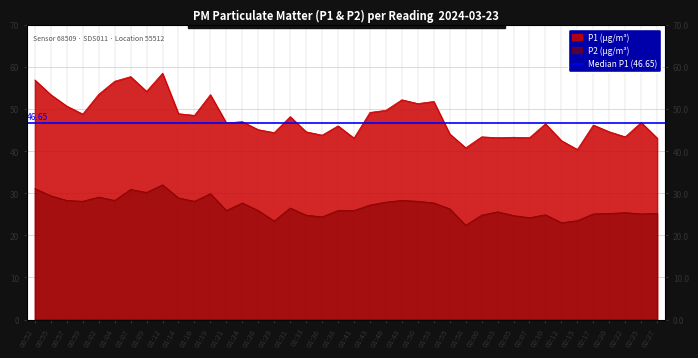

Which series has the largest range (max minus min)?

P1